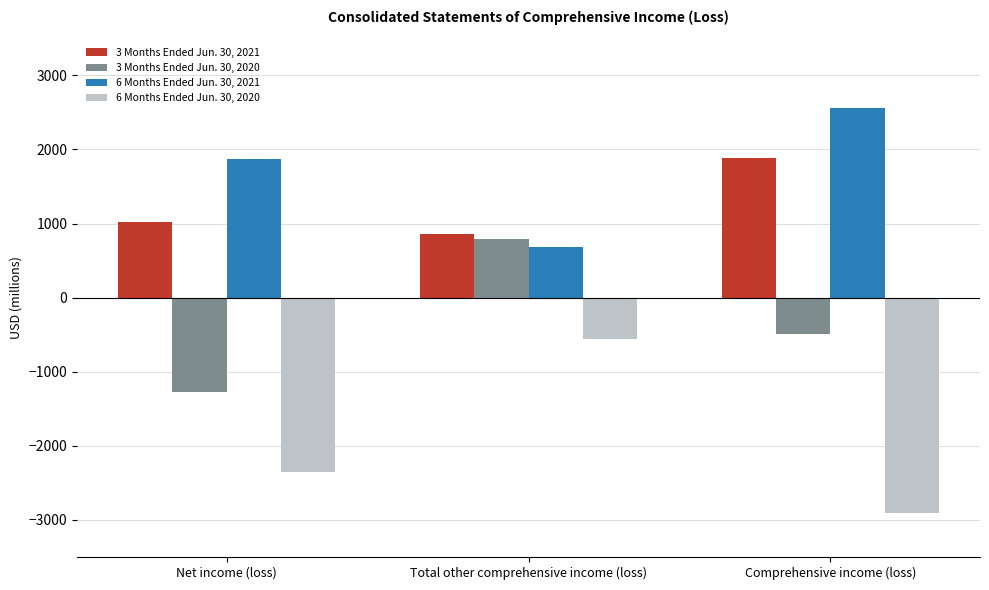

How many groups of bars are there?

3